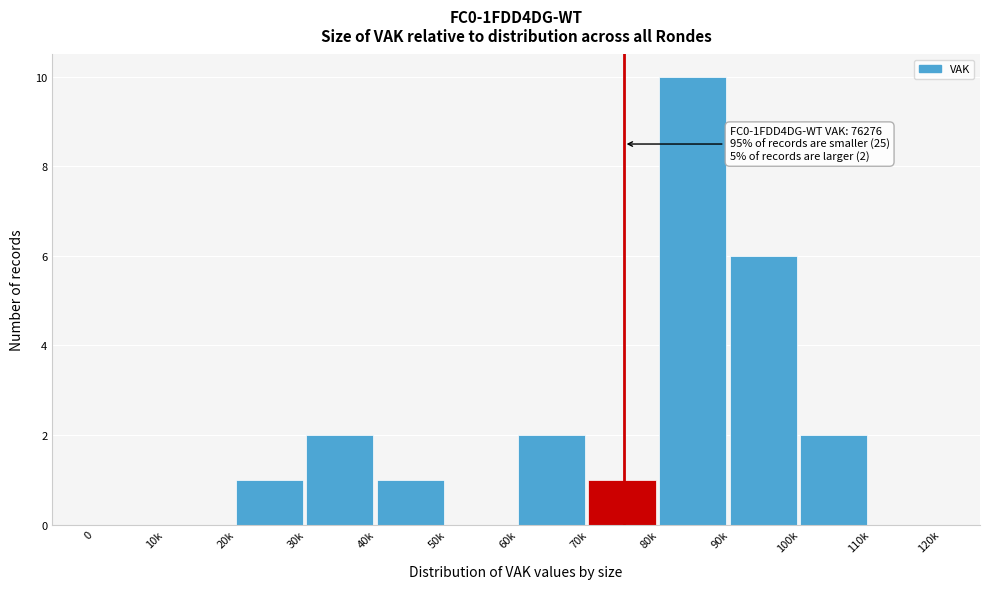

Reading left to right, extract all data points from this chart.

0=0	10k=0	20k=1	30k=2	40k=1	50k=0	60k=2	70k=1	80k=10	90k=6	100k=2	110k=0